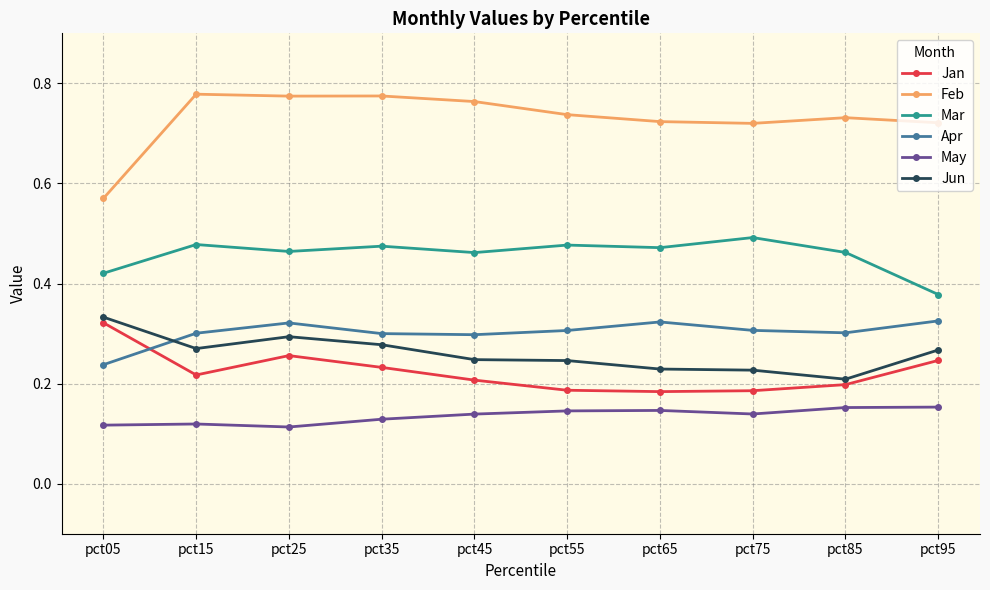

At how many categories does at least one series exceed 0?

10